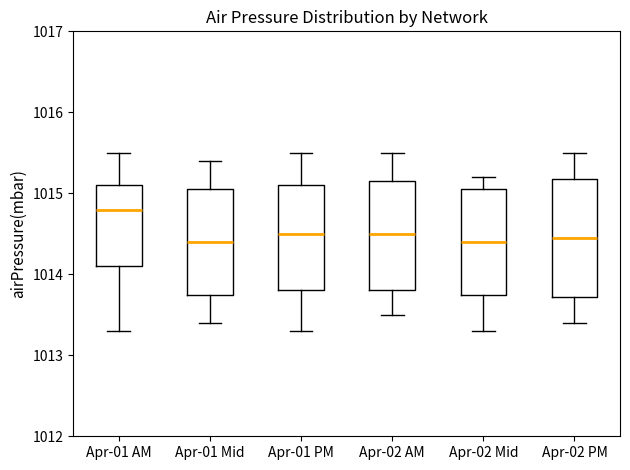

Where does the upper whisker of the box for Apr-02 PM end on the y-axis? The values are not printed on the chart, so give them approximately, as read against the axis.

1015.5